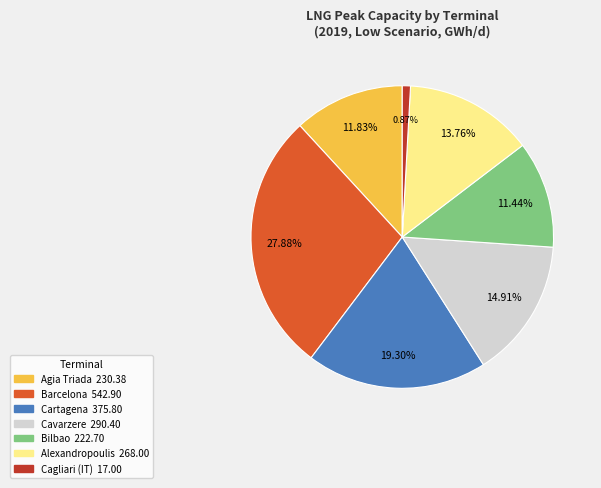

Does any single category account for the majority?

No